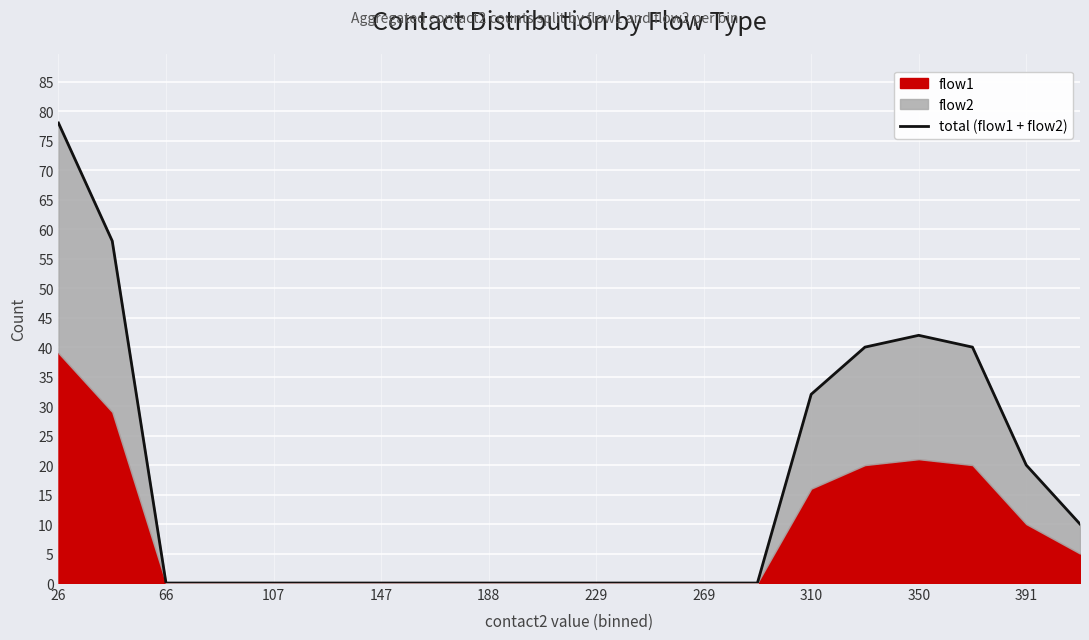

Which category has the highest value in the flow1 series?

26